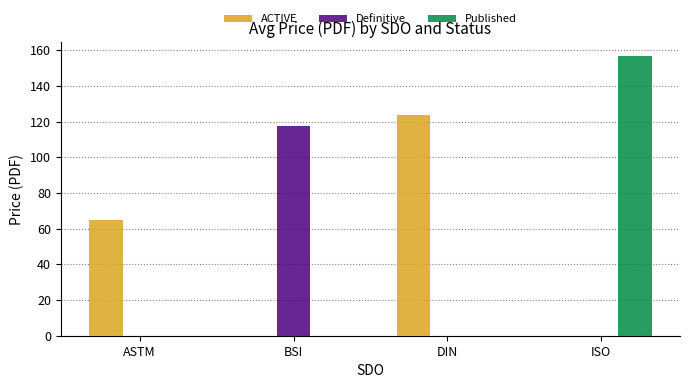

Are the bars grouped side by side (vs. stacked)?

Yes